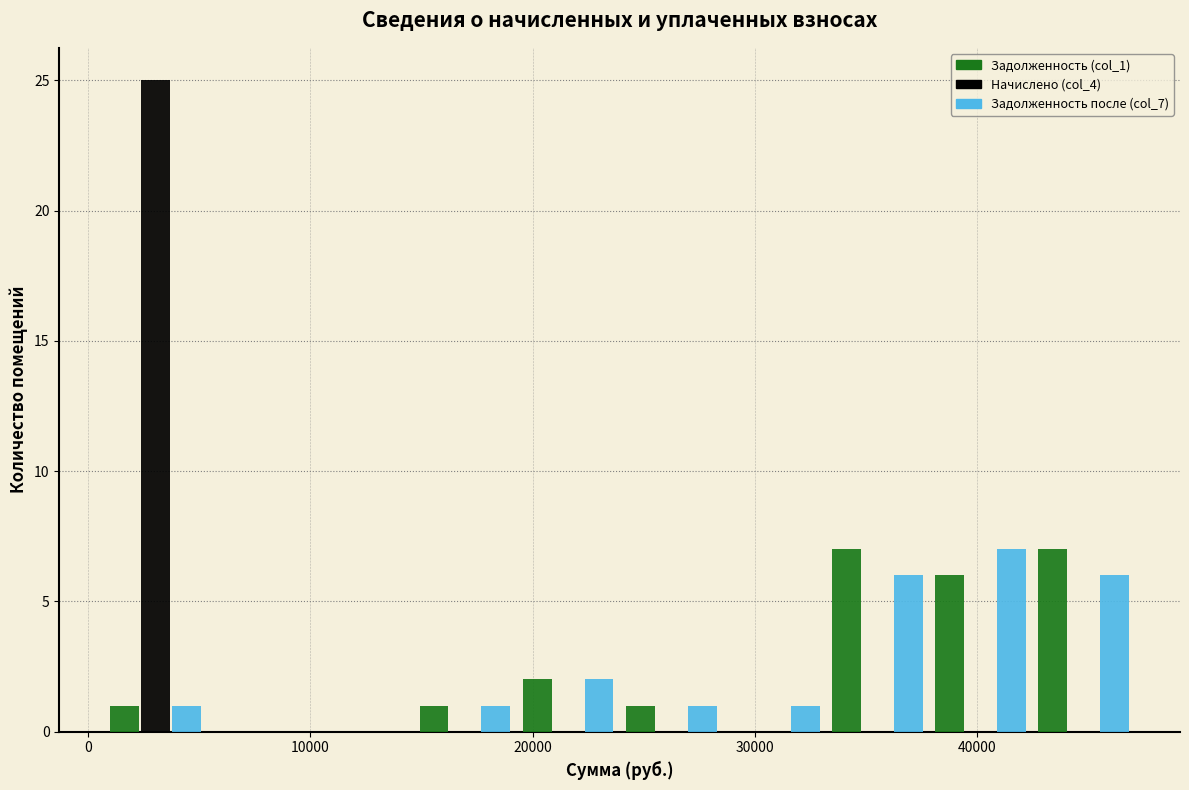

Reading left to right, transcribe this chart: for each range on the x-axis, give the height of each series' bar. Neither the bar edges nor the heights are printed on the chart, so give them approximately, as read against the axes.

1000 to 5000: Задолженность (col_1)=1	Начислено (col_4)=25	Задолженность после (col_7)=1
5000 to 10000: Задолженность (col_1)=0	Начислено (col_4)=0	Задолженность после (col_7)=0
10000 to 15000: Задолженность (col_1)=0	Начислено (col_4)=0	Задолженность после (col_7)=0
15000 to 19000: Задолженность (col_1)=1	Начислено (col_4)=0	Задолженность после (col_7)=1
19000 to 24000: Задолженность (col_1)=2	Начислено (col_4)=0	Задолженность после (col_7)=2
24000 to 29000: Задолженность (col_1)=1	Начислено (col_4)=0	Задолженность после (col_7)=1
29000 to 33000: Задолженность (col_1)=0	Начислено (col_4)=0	Задолженность после (col_7)=1
33000 to 38000: Задолженность (col_1)=7	Начислено (col_4)=0	Задолженность после (col_7)=6
38000 to 42000: Задолженность (col_1)=6	Начислено (col_4)=0	Задолженность после (col_7)=7
42000 to 47000: Задолженность (col_1)=7	Начислено (col_4)=0	Задолженность после (col_7)=6